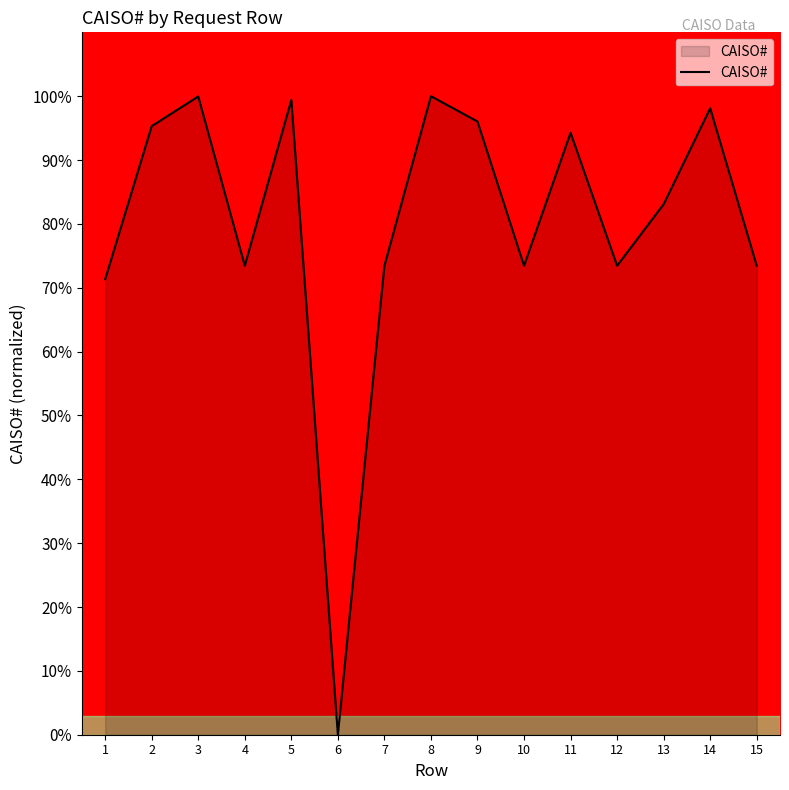

What is the difference between the values at 4 and 13?

9.6